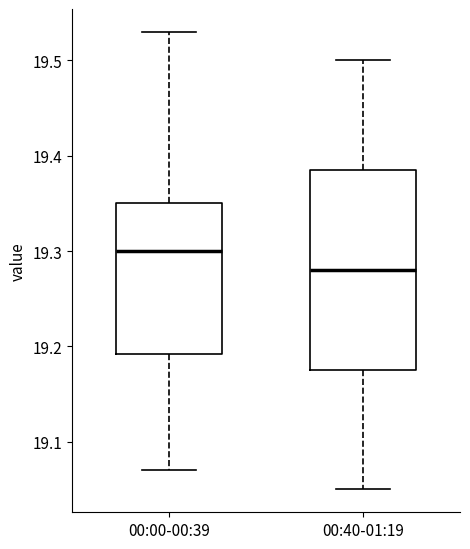

Reading left to right, transcribe this box plot: for each box, give where its median line is, the range the box spans, and where its two whiskers end, as read against the y-axis. The values are not printed on the chart, so give them approximately, as read against the axis.

00:00-00:39: median 19.30, box 19.19 to 19.35, whiskers 19.07 to 19.53
00:40-01:19: median 19.28, box 19.18 to 19.39, whiskers 19.05 to 19.50